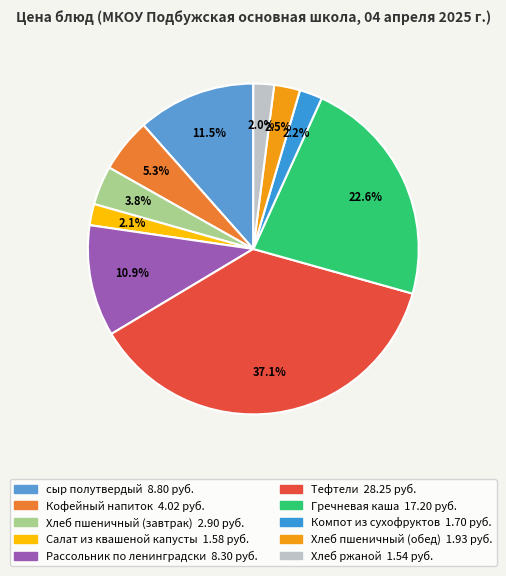

How many segments does this pie chart have?

10